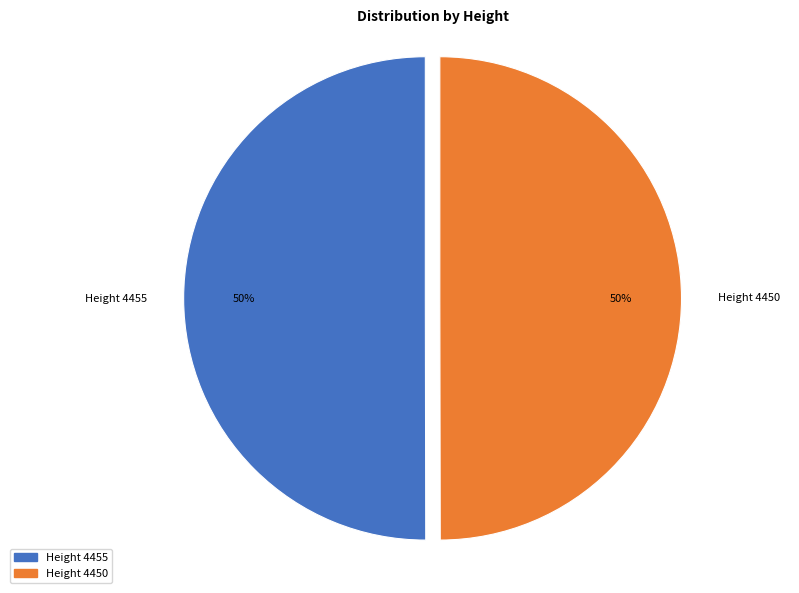

To the nearest percent, what percentage of the pie is Height 4455?

50%